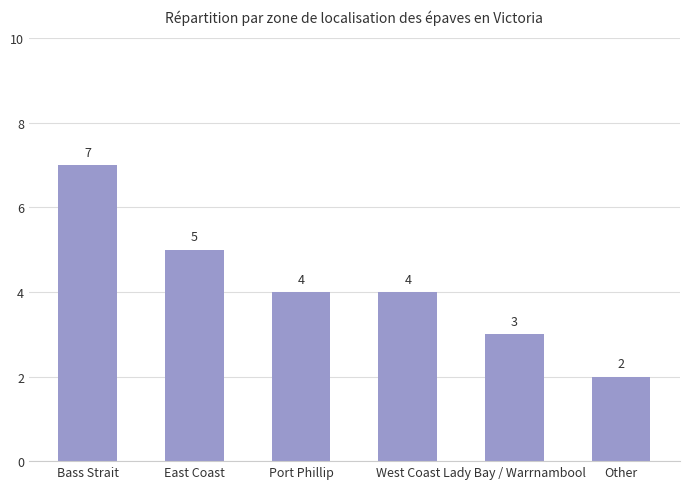

What is the label of the 6th bar from the left?

Other